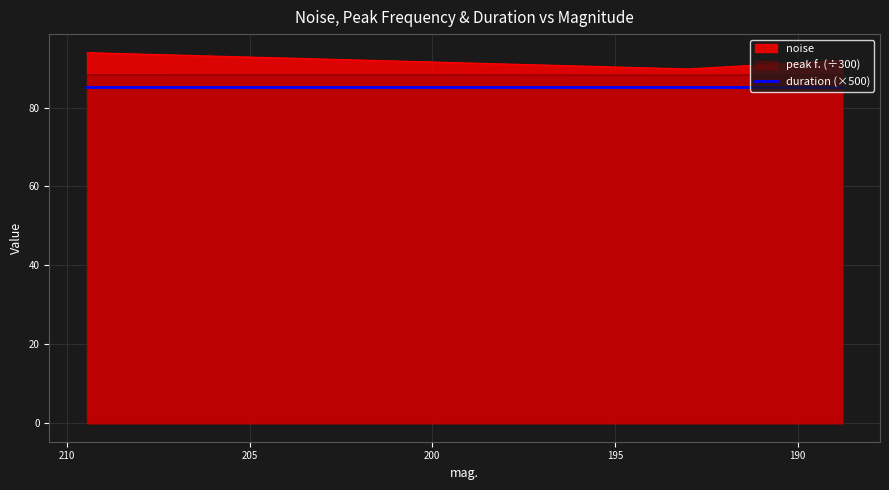

At which category is the sum across all series the highest?

209.449